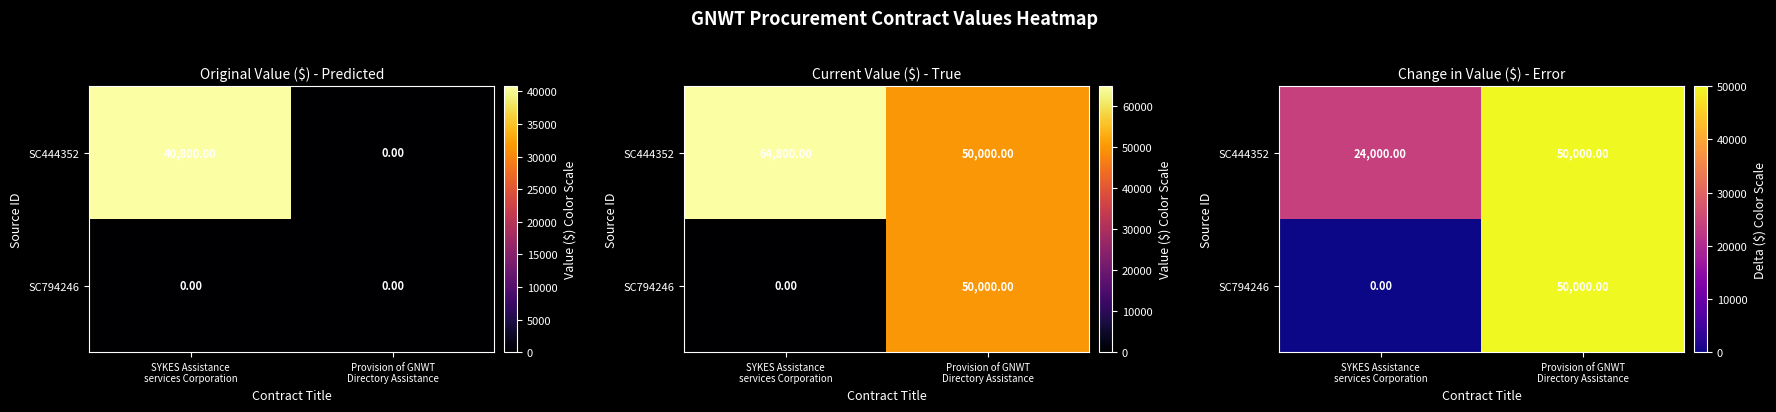

What is the difference between the SC444352 values at SYKES Assistance services Corporation and Provision of GNWT Directory Assistance?

26000